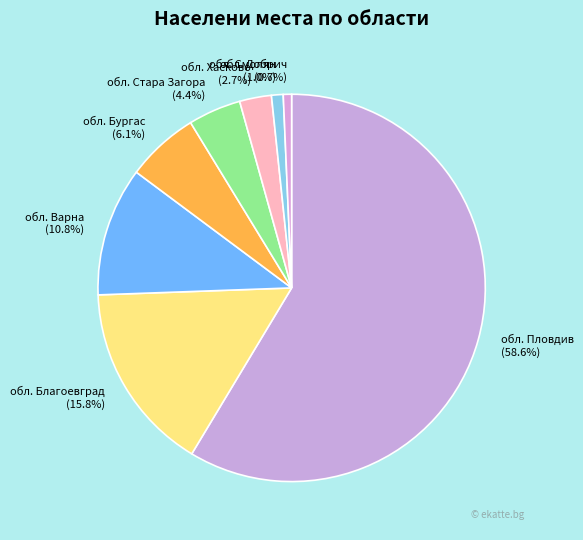

True or false: обл. Пловдив accounts for 59% of the total.

True